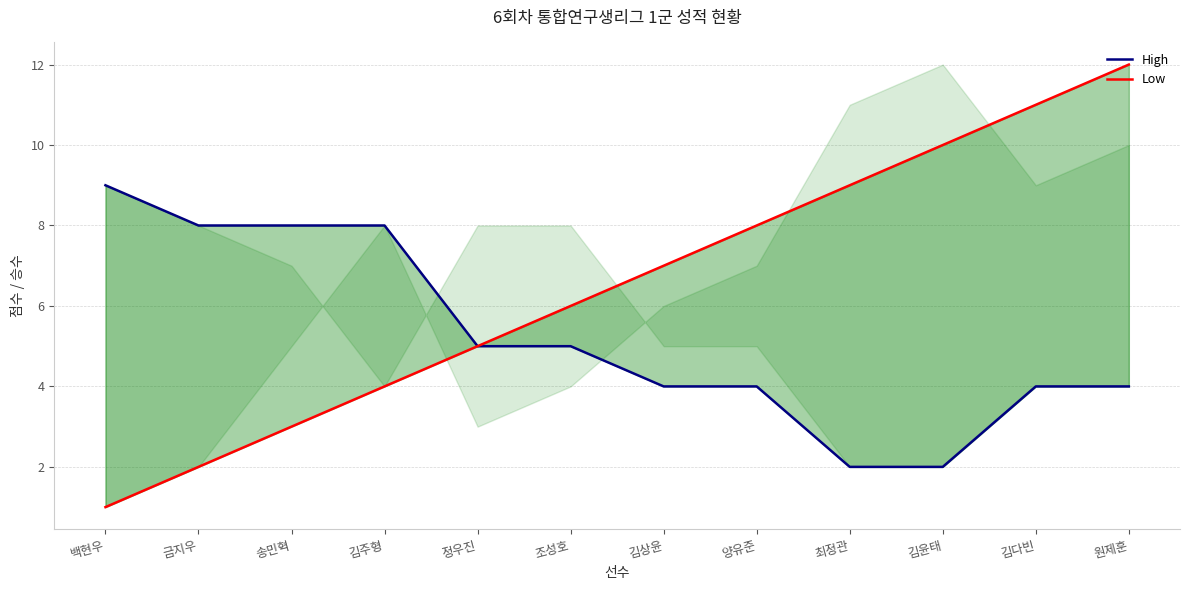

What is the maximum value shown in the chart?

12